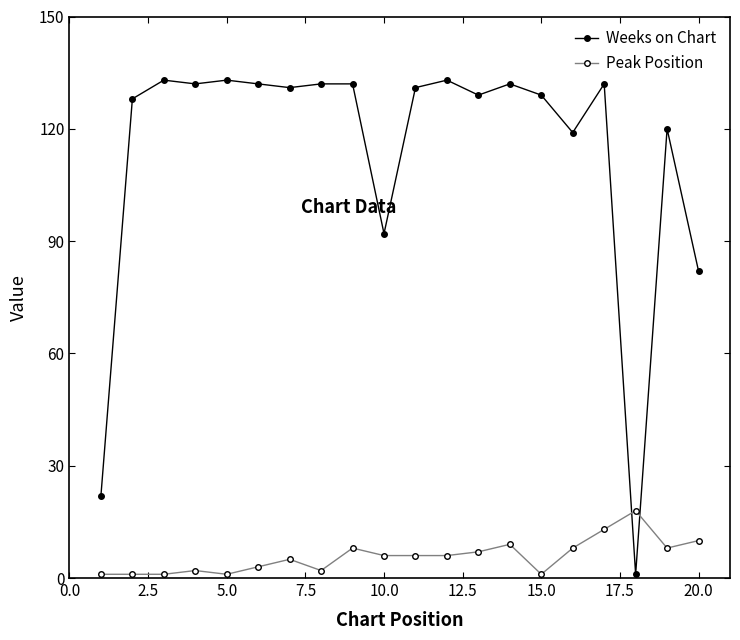

After their last crossing, which series has the higher values: Weeks on Chart or Peak Position?

Weeks on Chart